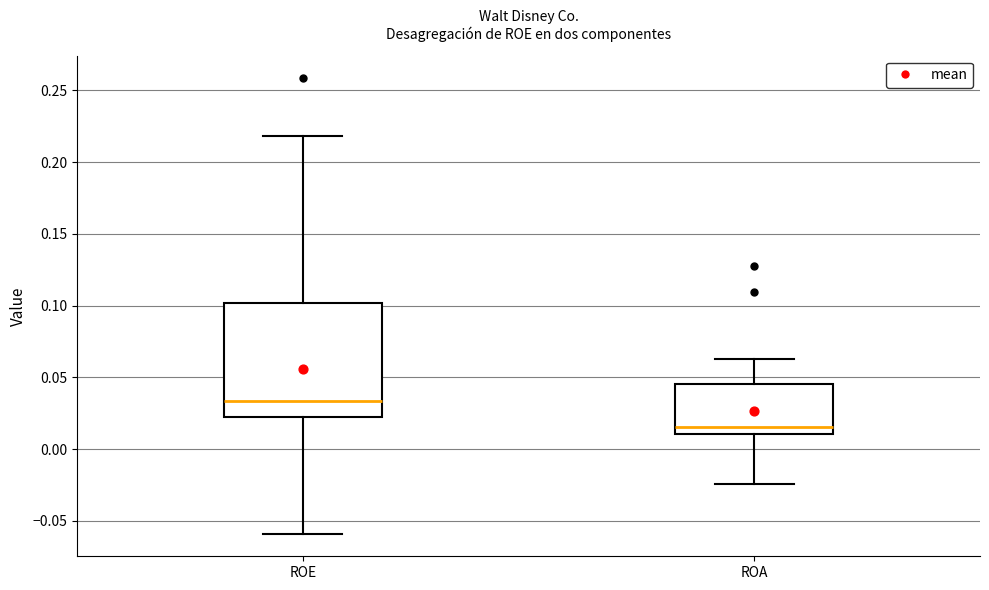

Reading left to right, transcribe this box plot: for each box, give where its median line is, the range the box spans, and where its two whiskers end, as read against the y-axis. The values are not printed on the chart, so give them approximately, as read against the axis.

ROE: median 0.035, box 0.025 to 0.100, whiskers -0.060 to 0.220
ROA: median 0.015, box 0.010 to 0.045, whiskers -0.025 to 0.065